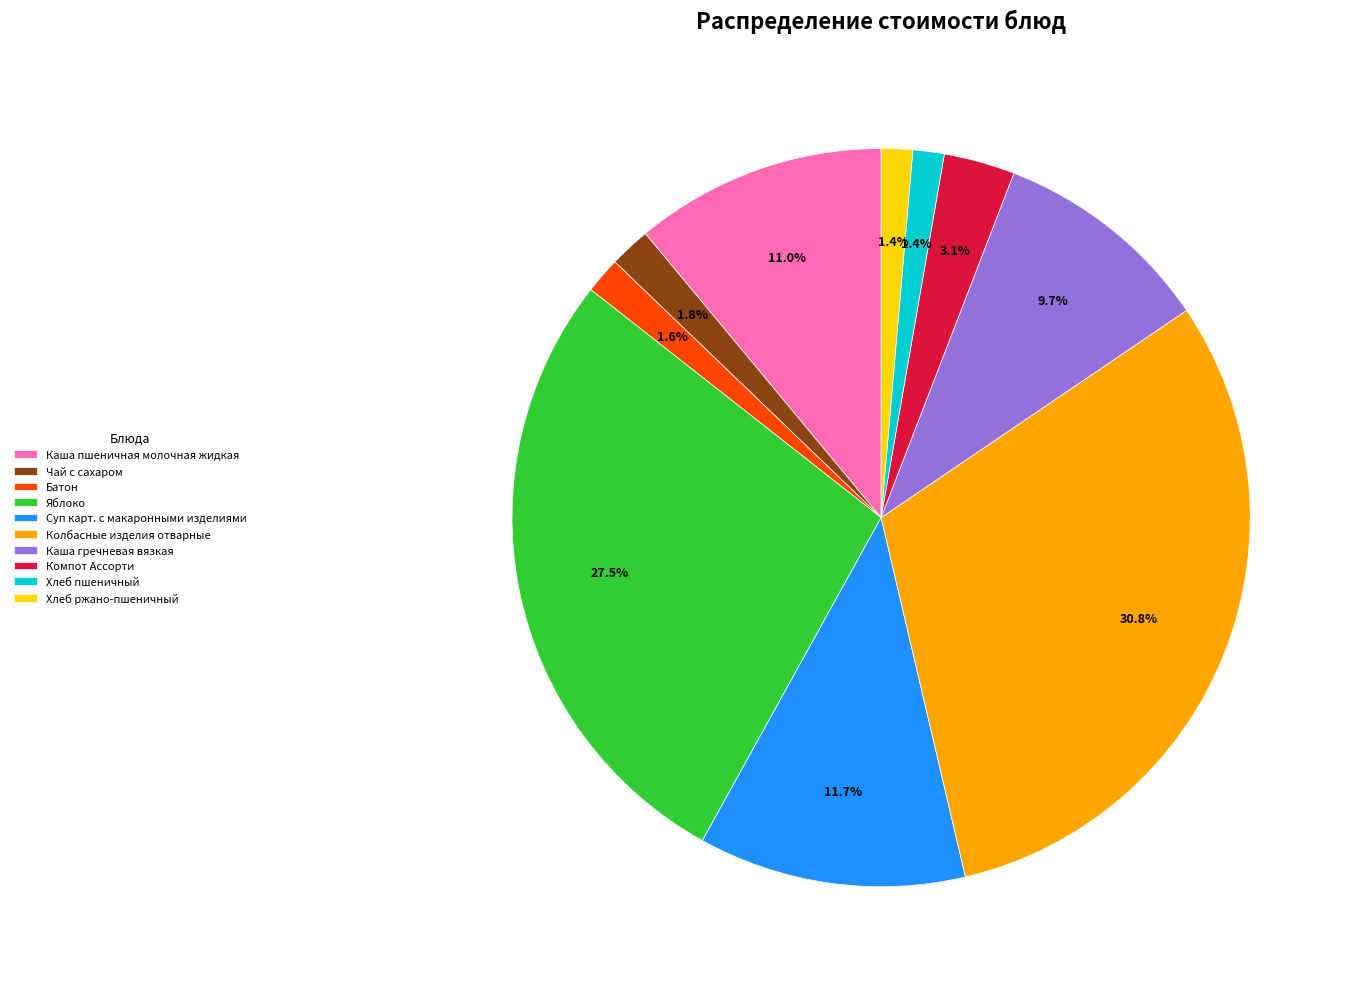

Between Каша пшеничная молочная жидкая and Компот Ассорти, which is larger?

Каша пшеничная молочная жидкая